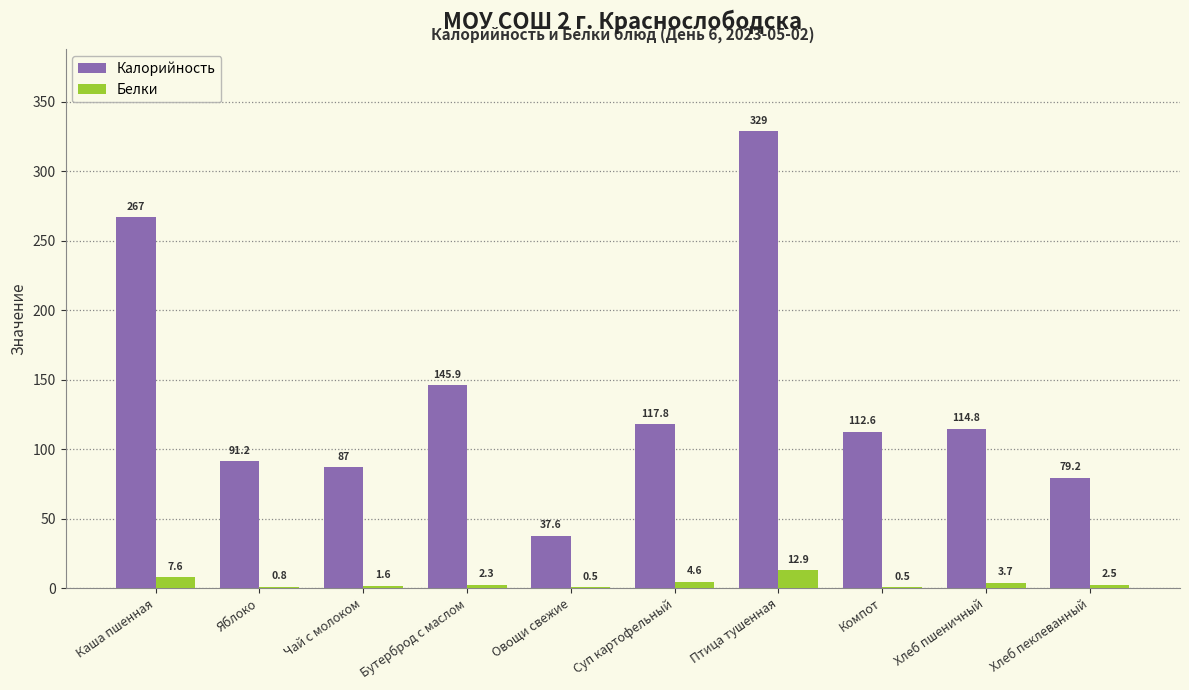

Reading right to left, what are all the values shown in this chart?

Калорийность: 79.2	114.8	112.6	329.0	117.8	37.6	145.9	87.0	91.2	267.0
Белки: 2.5	3.7	0.5	12.9	4.6	0.5	2.3	1.6	0.8	7.6